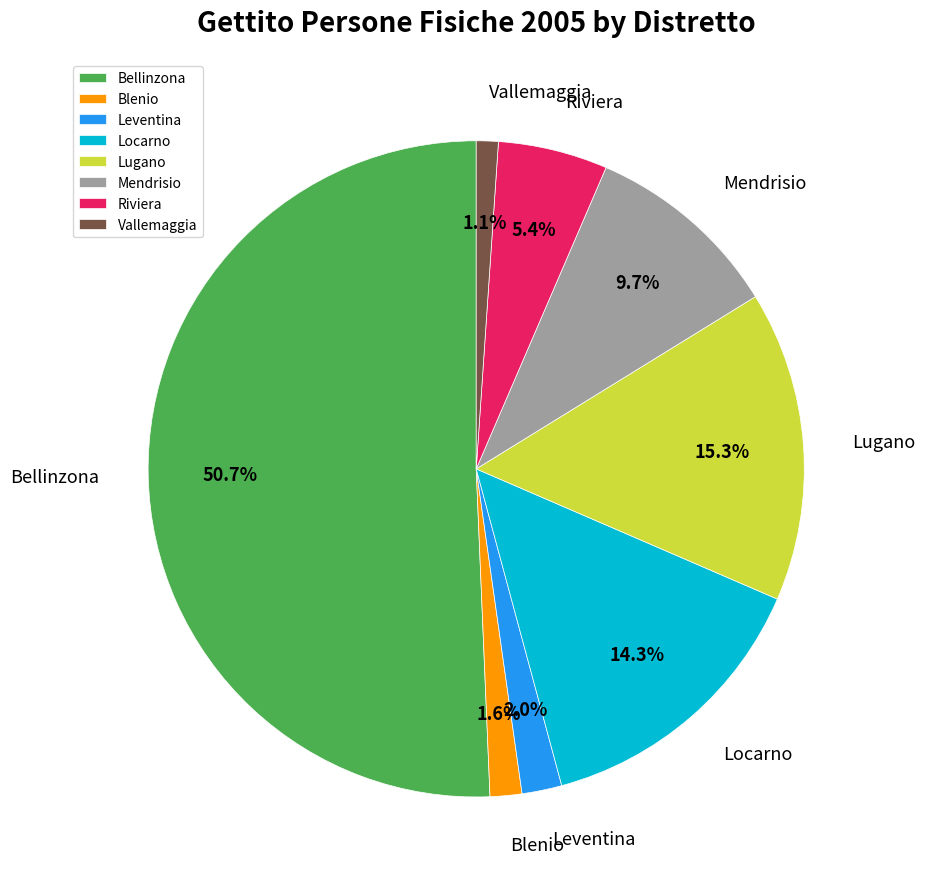

Between Mendrisio and Blenio, which is larger?

Mendrisio